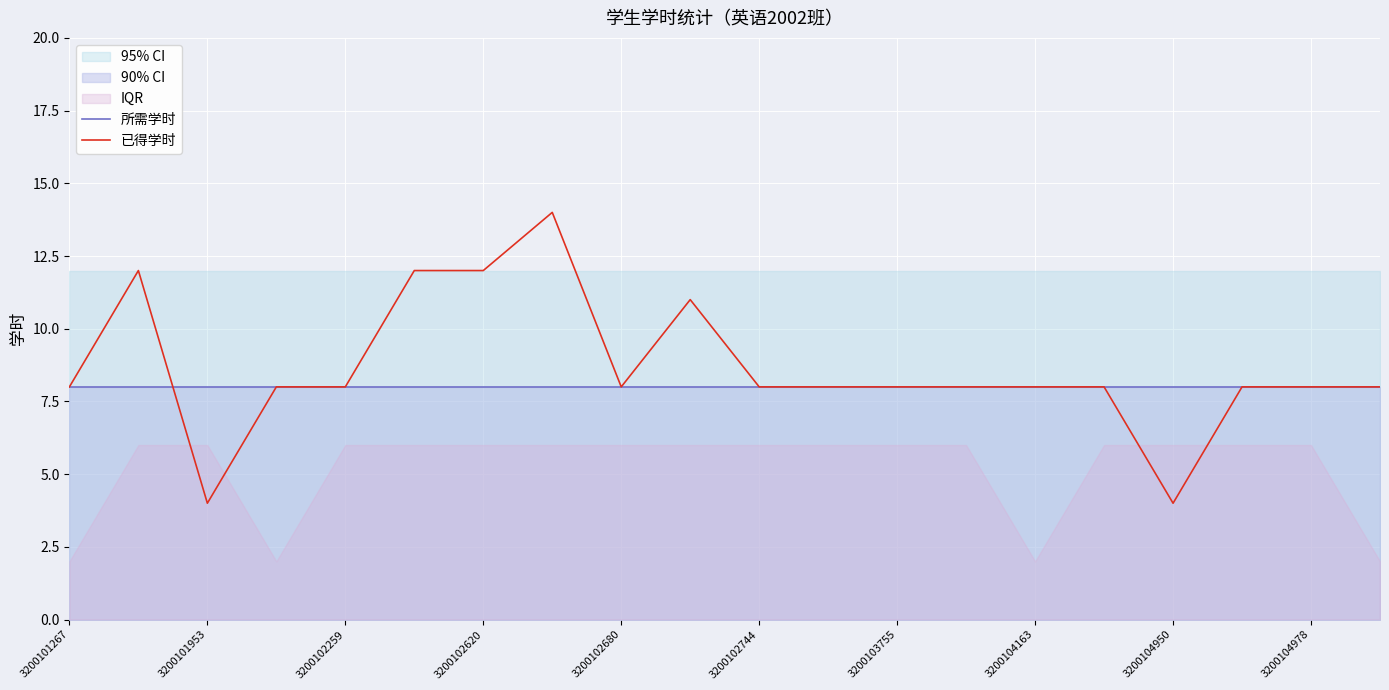

True or false: 所需学时 has a value of 12 at 3200101953.

False